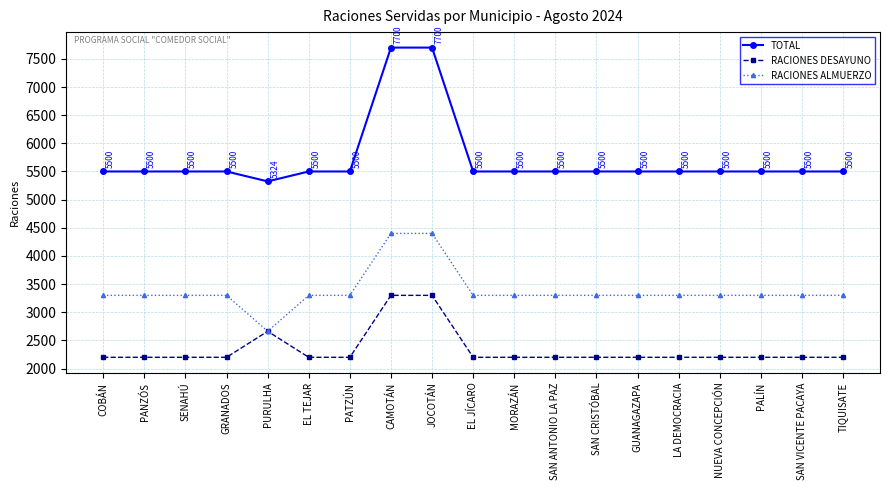

What is the value of the RACIONES ALMUERZO point at the 16th from the left?

3300